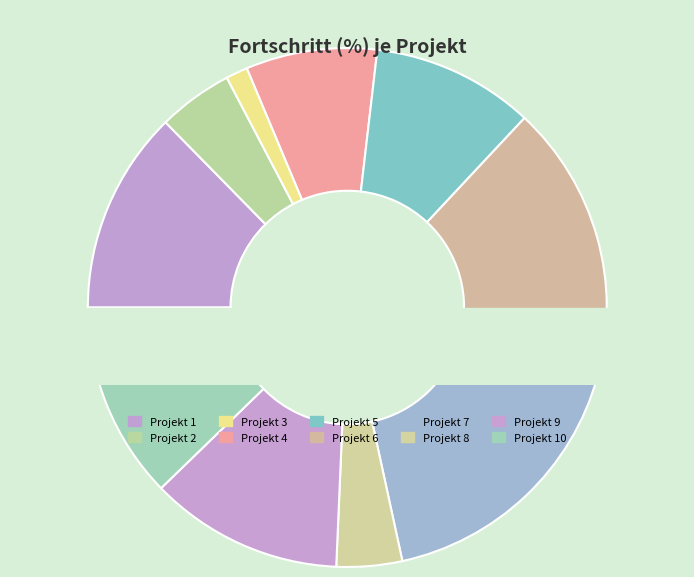

To the nearest percent, what is the difference between the largest and smallest slice percentages?

16%